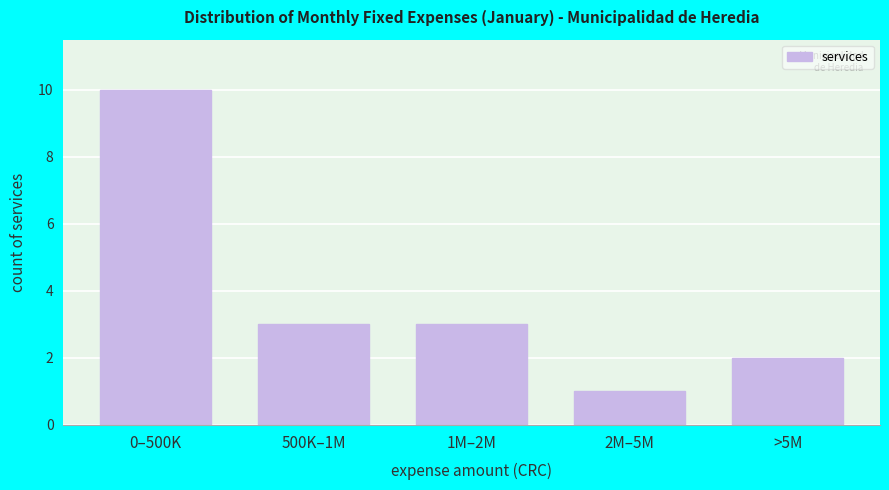

Reading left to right, extract all data points from this chart.

0–500K=10	500K–1M=3	1M–2M=3	2M–5M=1	>5M=2